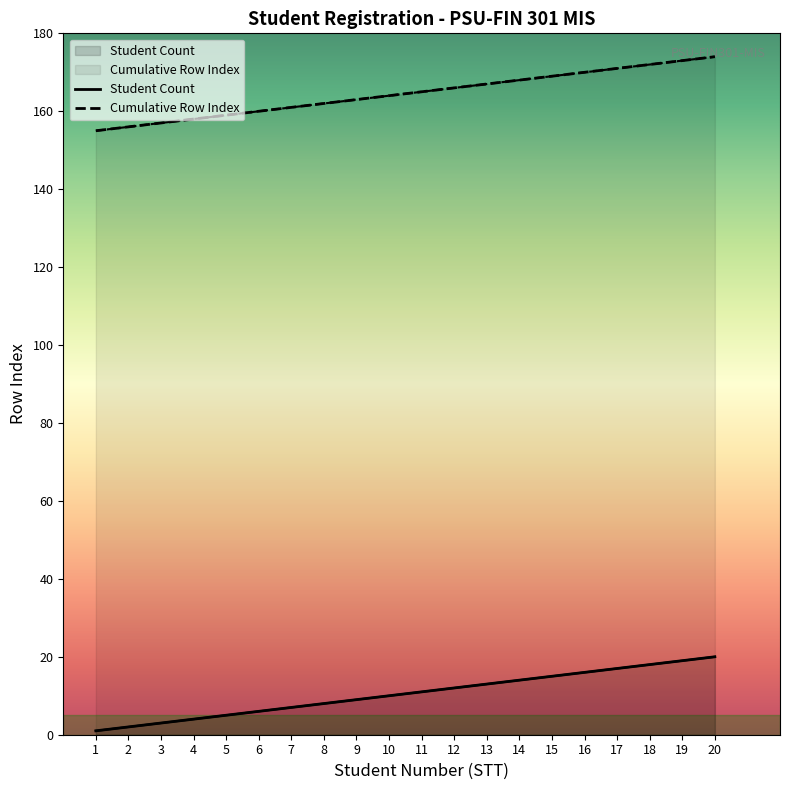

At which label does Student Count reach its peak?

20